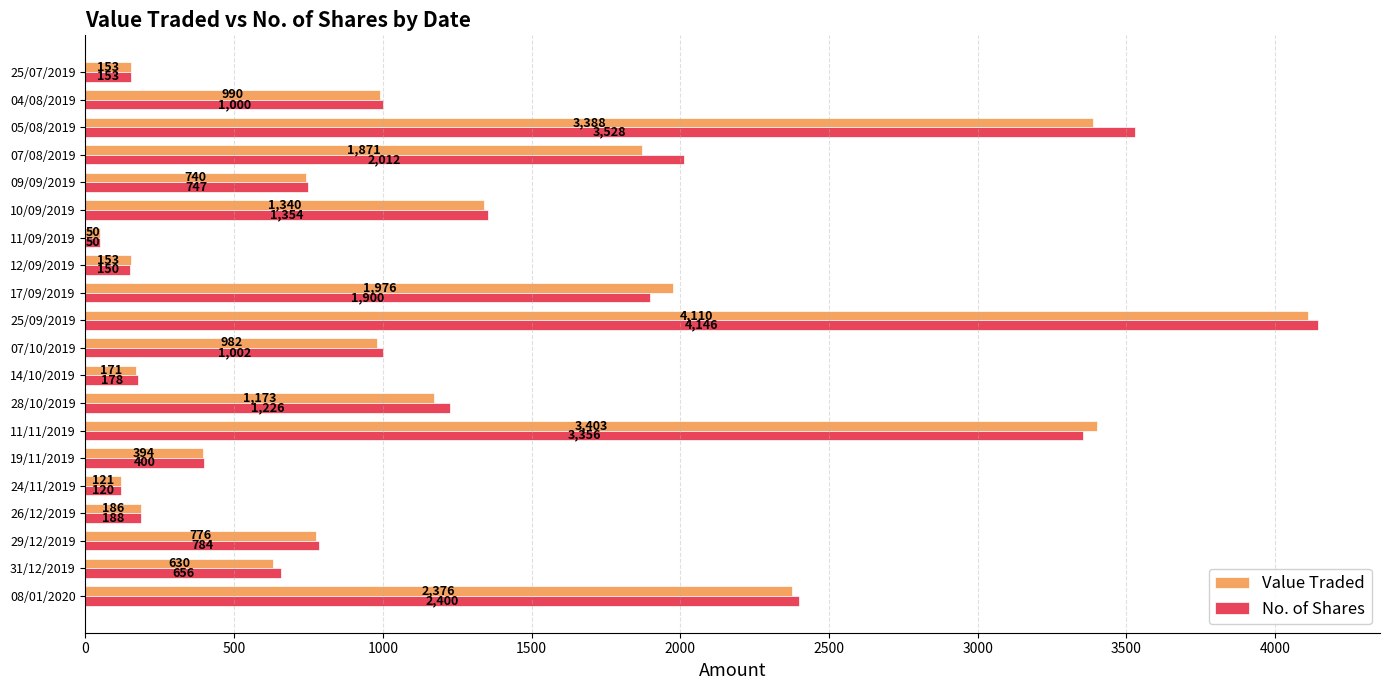

What are all the series names shown in the legend?

Value Traded, No. of Shares